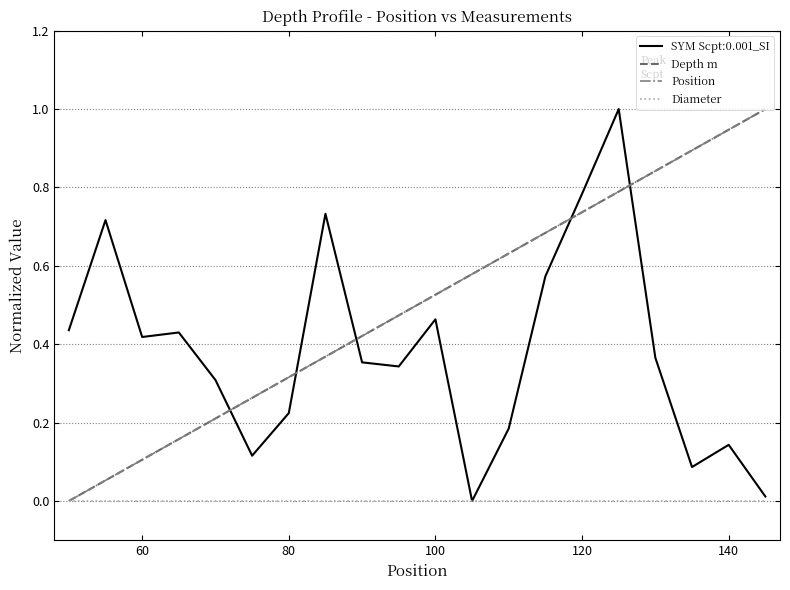

Is this an area chart (filled region under the line)?

No